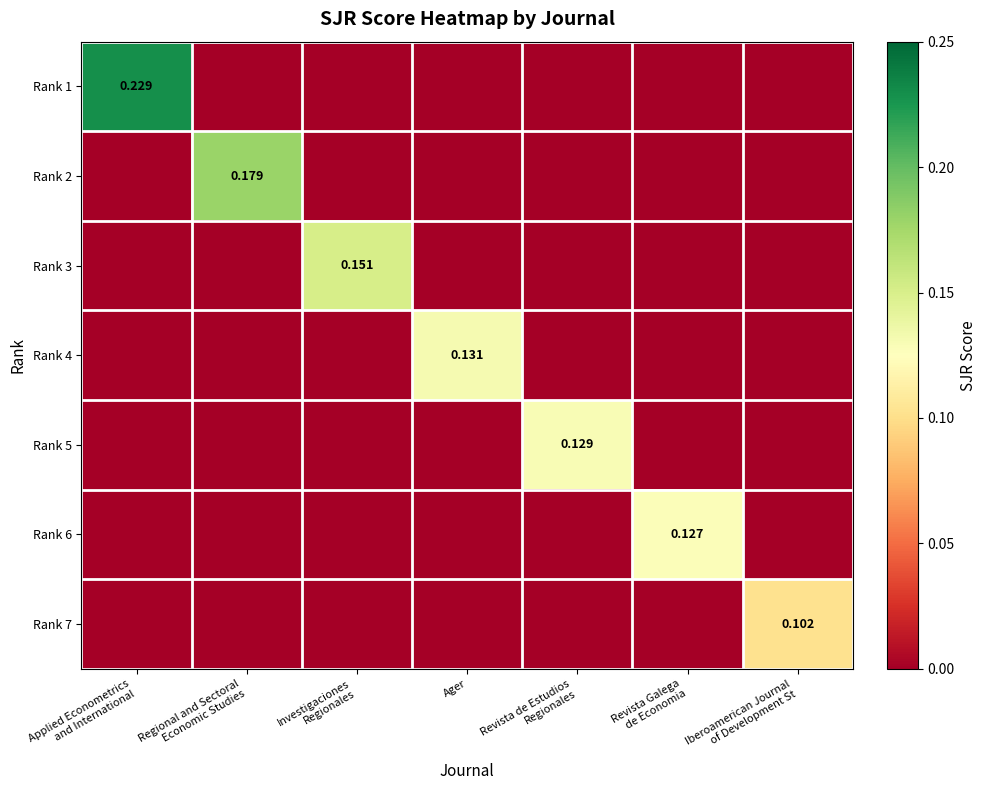

Rank the series by their maximum value, from highest to lowest.

Rank 1, Rank 2, Rank 3, Rank 4, Rank 5, Rank 6, Rank 7